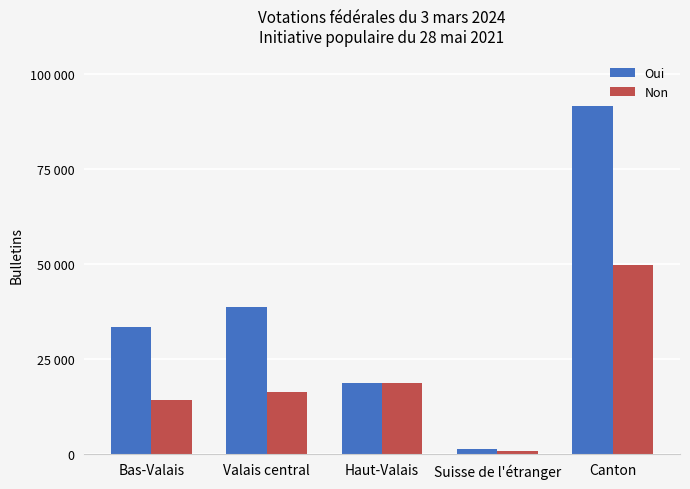

What is the sum of all Oui values?

183494